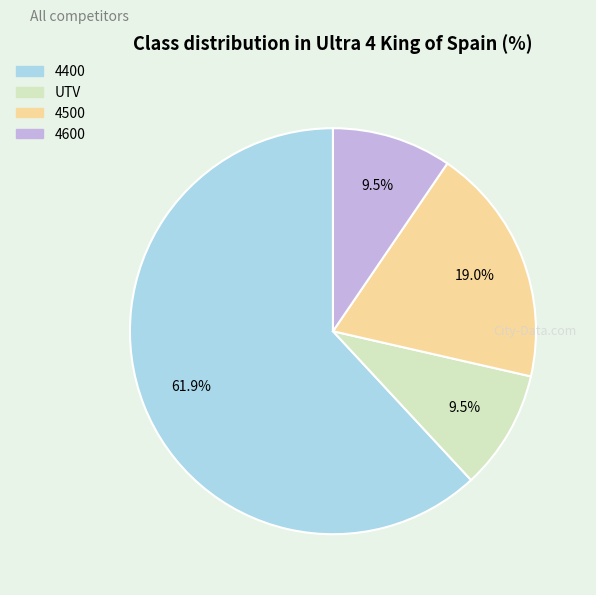

Which has a higher value, 4400 or 4600?

4400